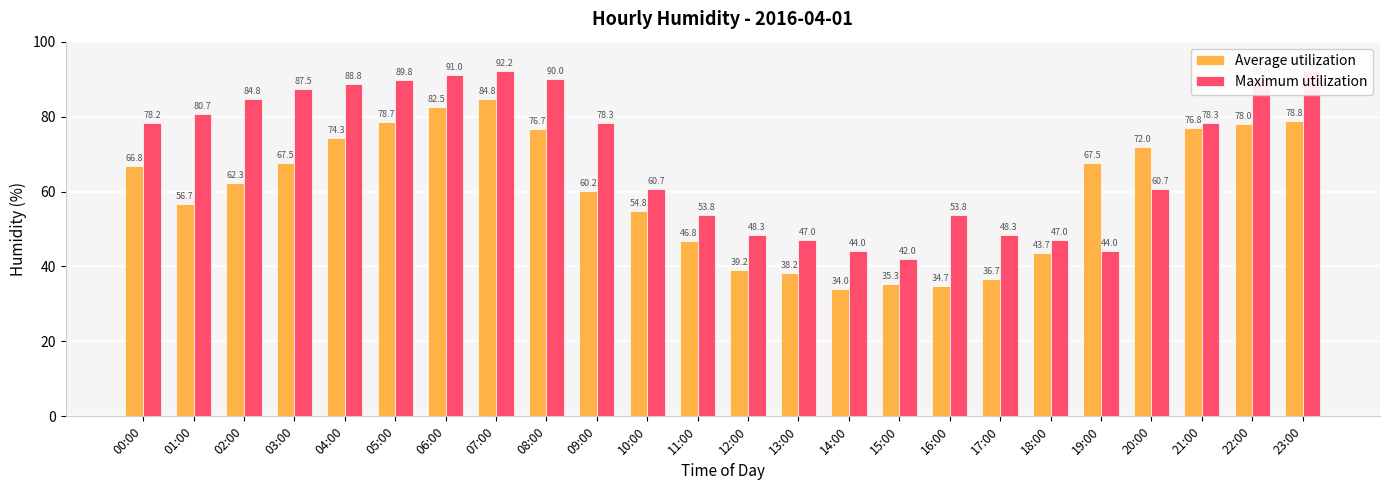

What is the average value of the Maximum utilization series?

69.6